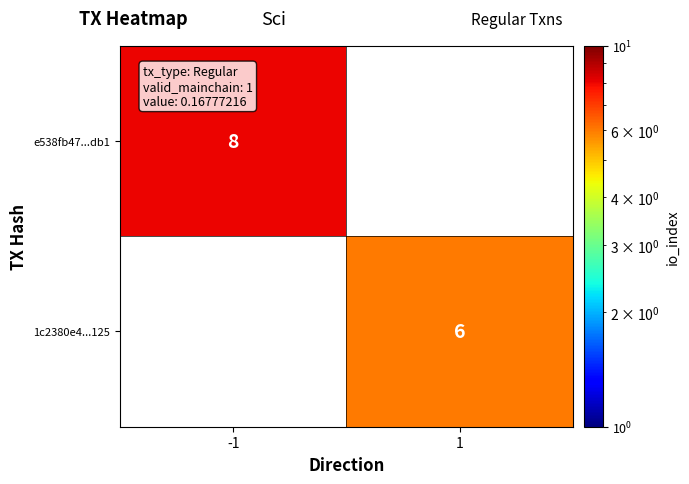

The value of 1c2380e4...125 at 1 is 6. True or false?

True